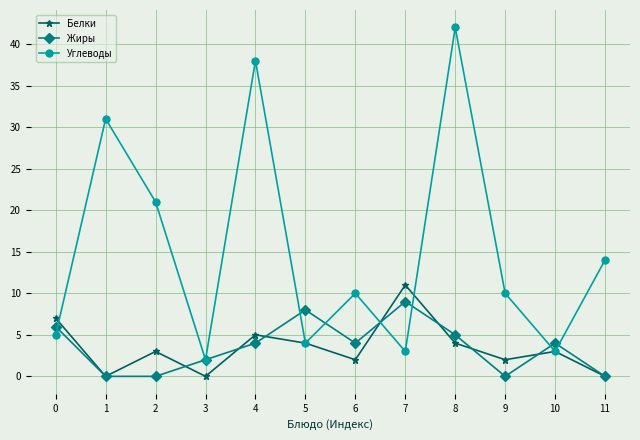

At 9, list the series in order from smallest to largest.

Жиры, Белки, Углеводы